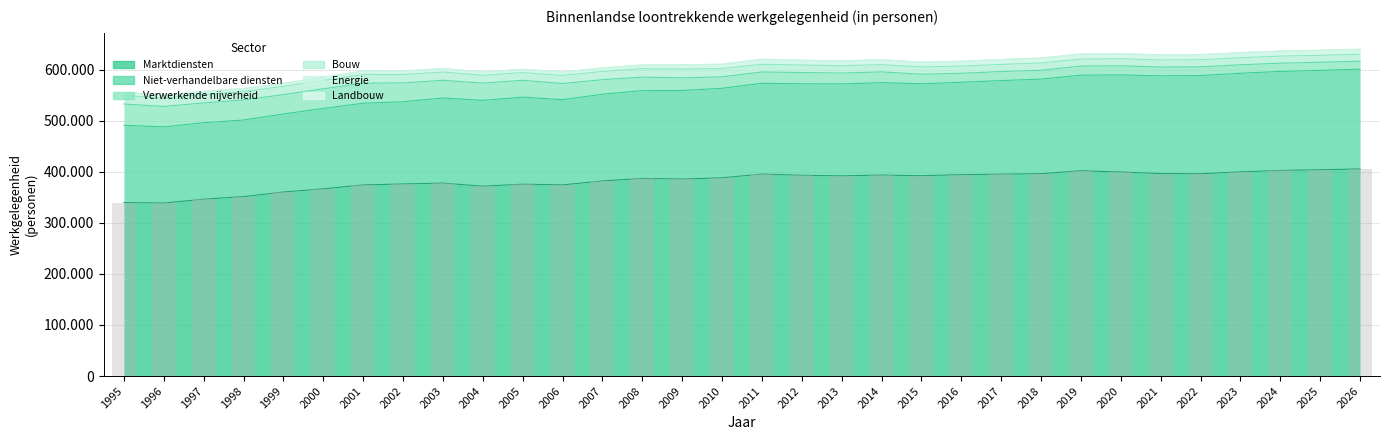

The value of Verwerkende nijverheid at 1999 is 37845. True or false?

True